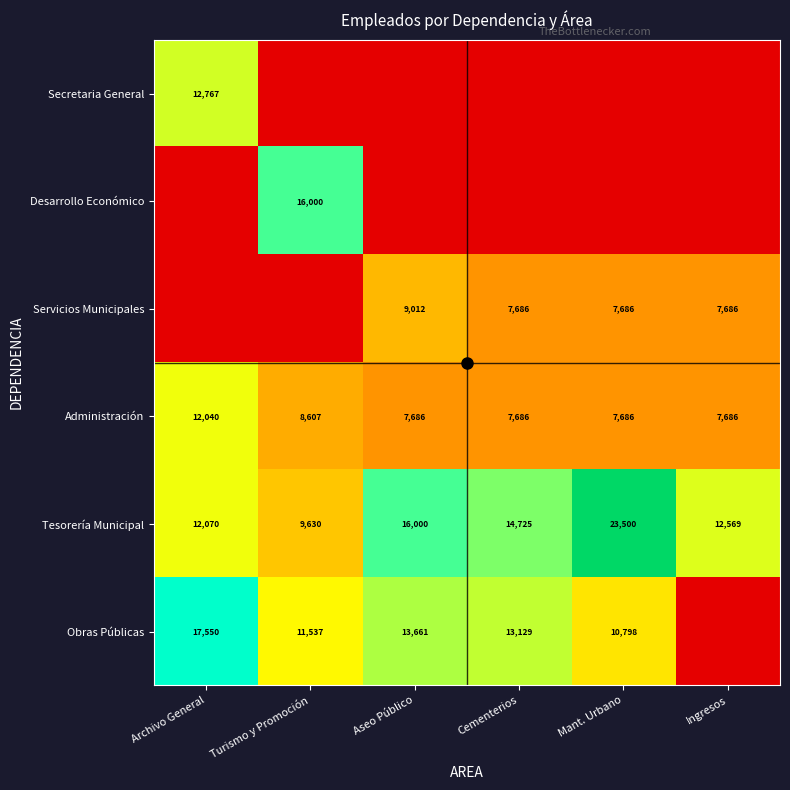

What is the sum of all Administración values?

51391